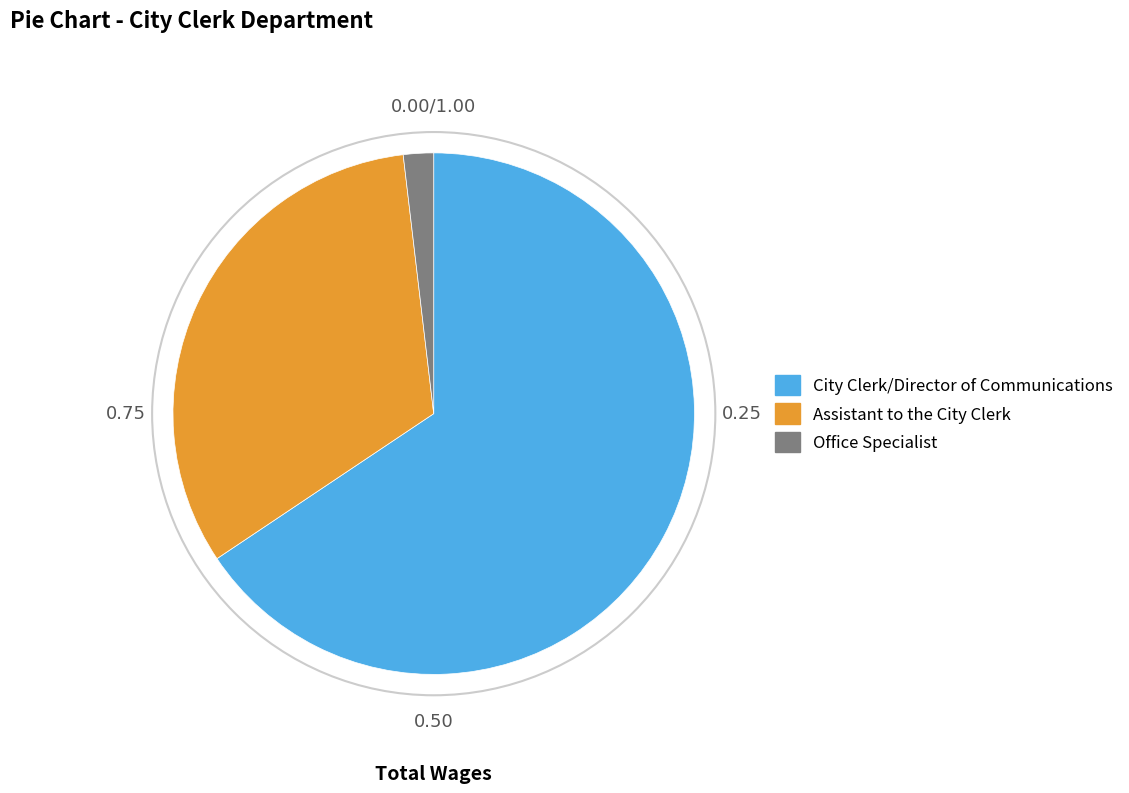

Count the number of slices in the pie.

3